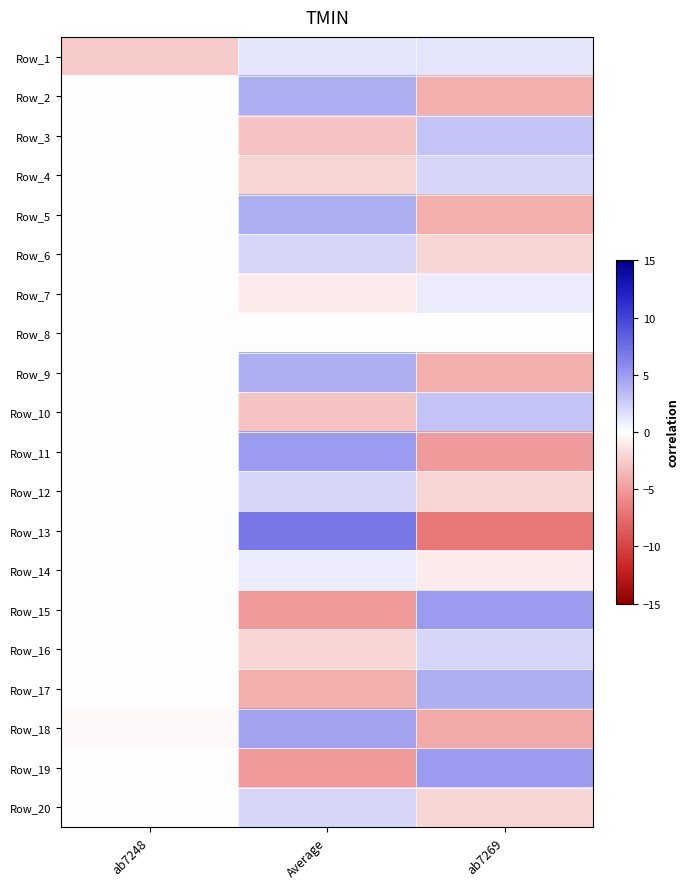

What is the difference between the highest and lowest values at Average?

12.0